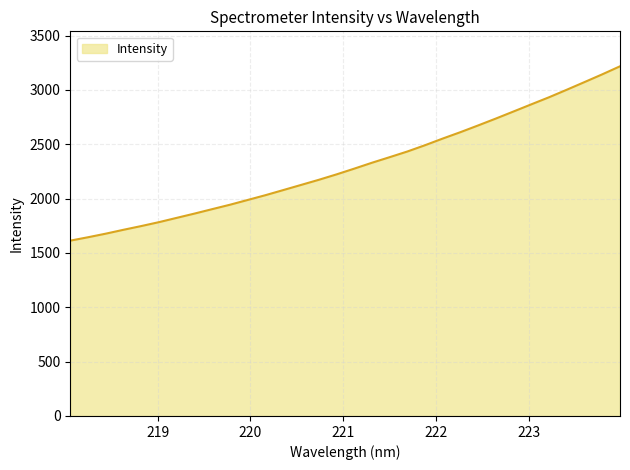

What is the difference between the maximum and minimum values?

1604.1